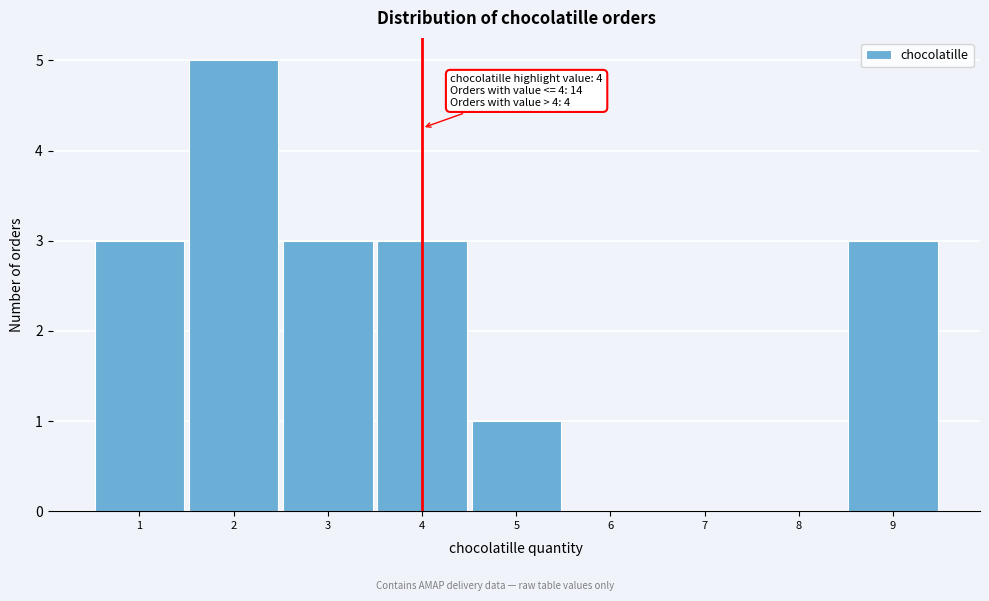

Which range on the x-axis has the tallest bar?

1.5 to 2.5